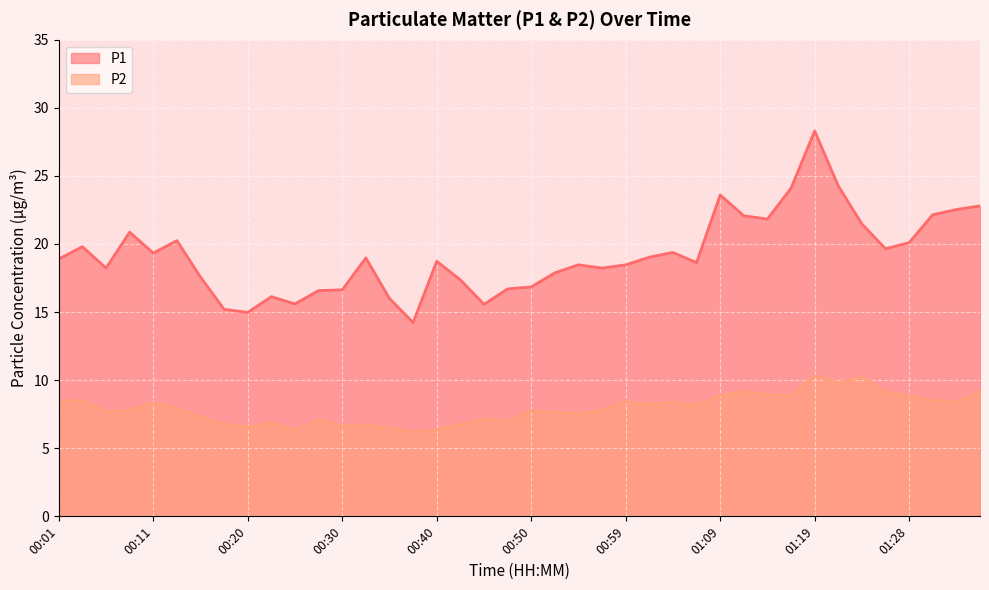

True or false: P1 has a value of 15.6 at 00:25.

True